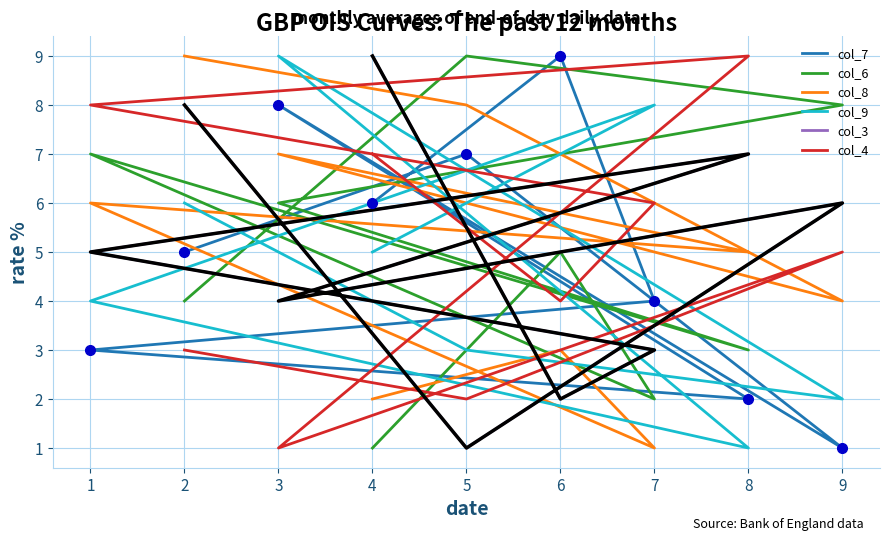

Count the number of categories in the chart.

9